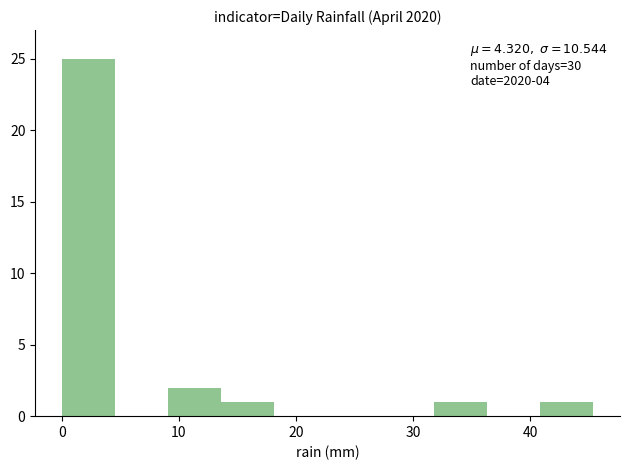

Over which range of the x-axis is the bar tallest?

0 to 5